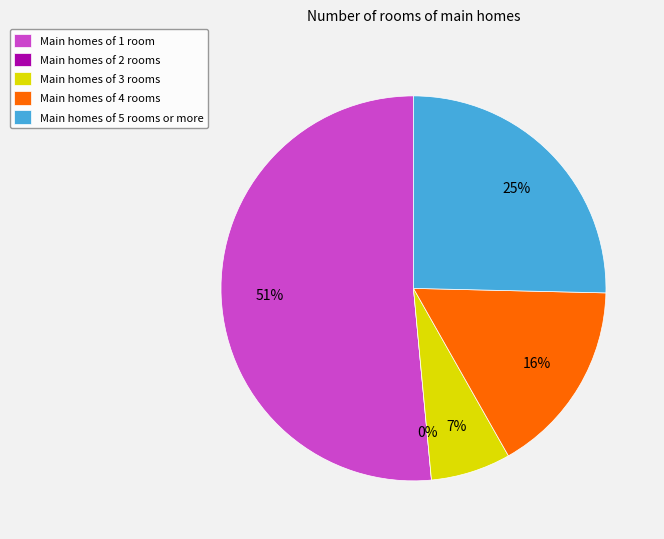

Is it true that 30 is 31% of the pie?

False